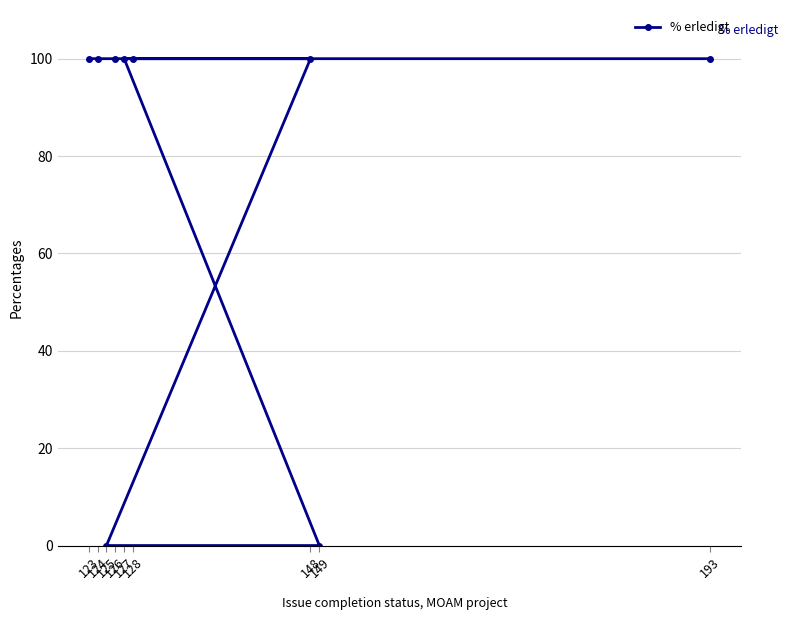

At which category does the chart reach its peak across all series?

193